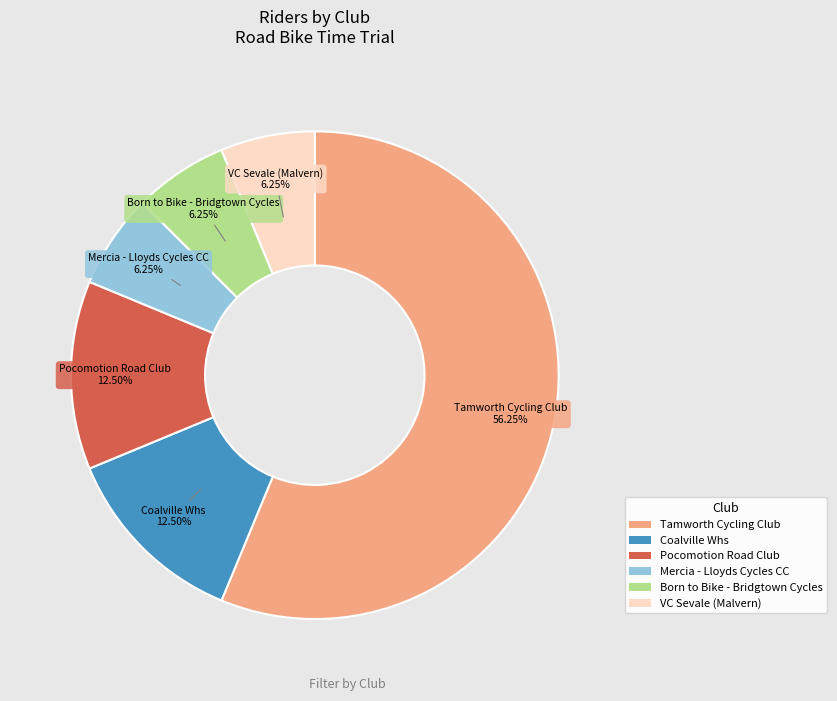

What percentage is the Mercia - Lloyds Cycles CC slice, to the nearest percent?

6%